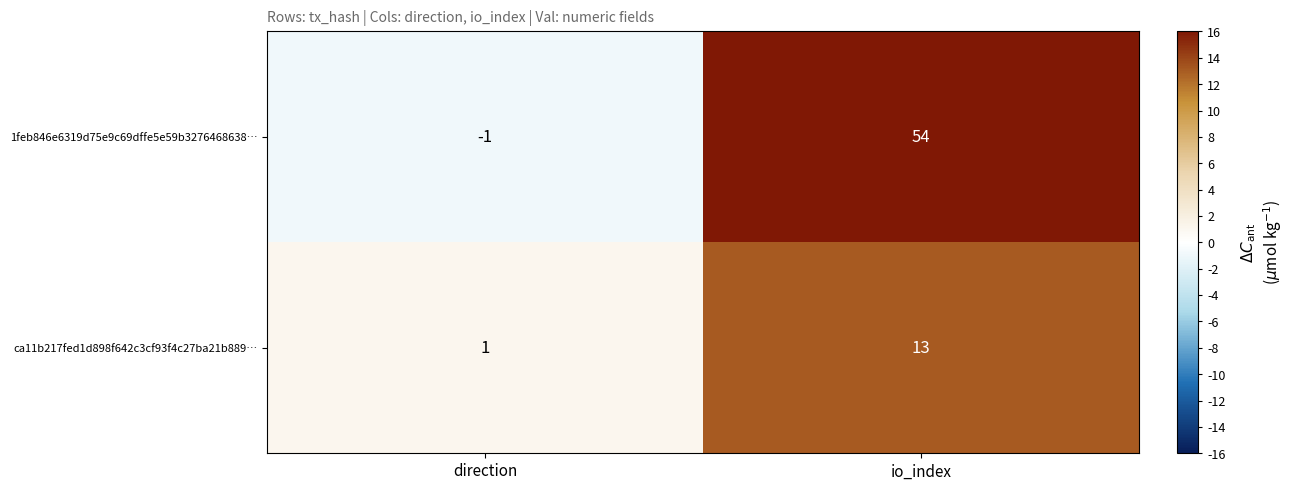

Reading right to left, transcribe all the data shown in this chart.

1feb846e6319d75e9c69dffe5e59b3276468638…: 54	-1
ca11b217fed1d898f642c3cf93f4c27ba21b889…: 13	1